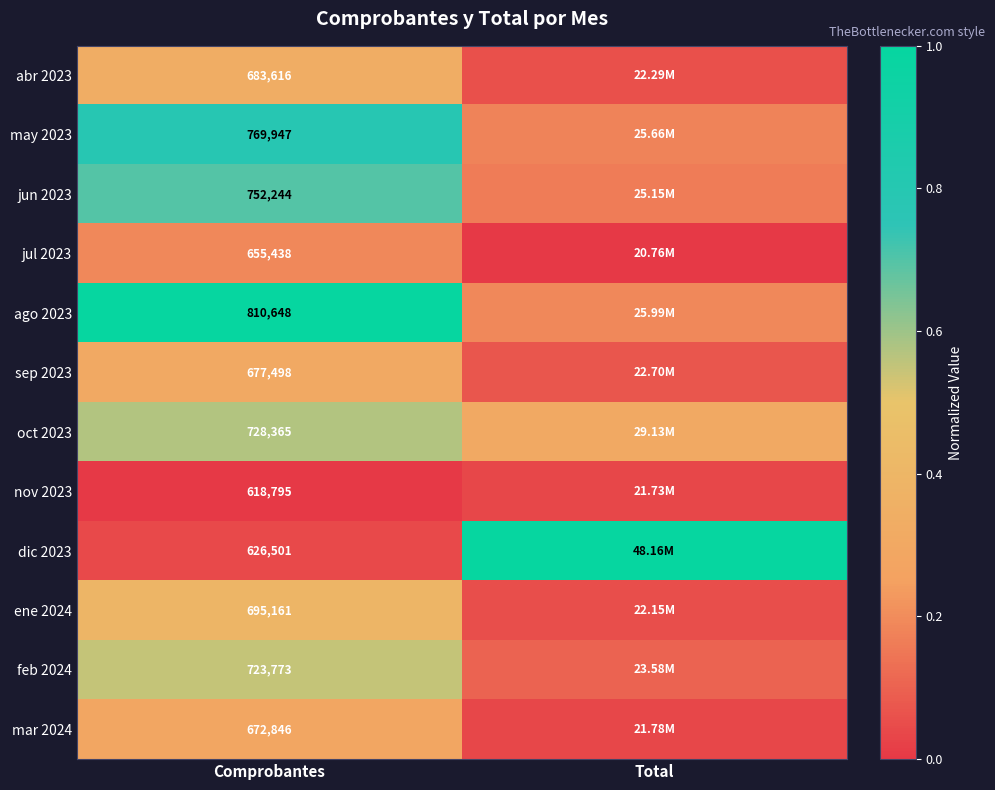

Is it true that may 2023 equals 0.4 at Comprobantes?

False